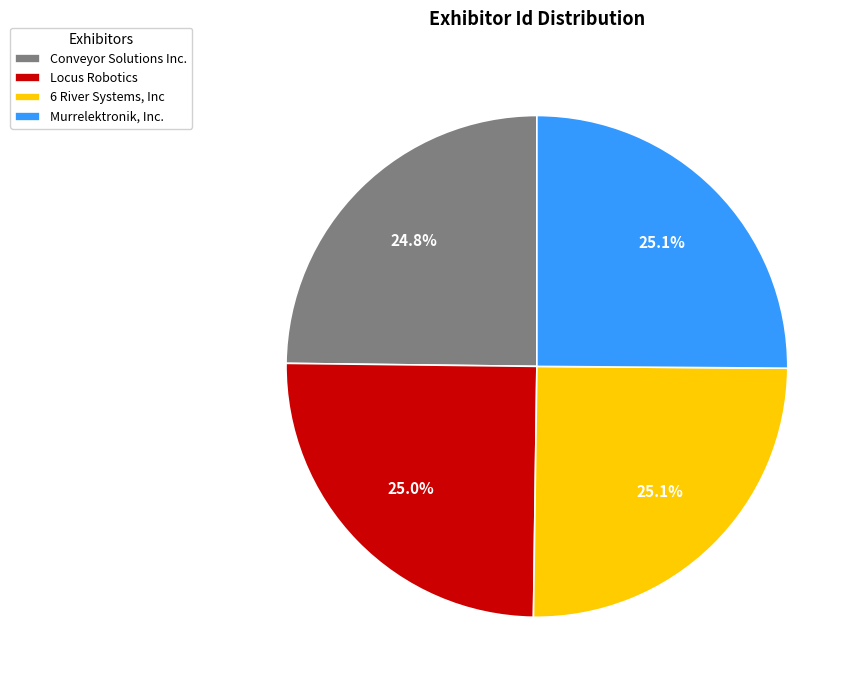

Combined, what portion of the pie is Murrelektronik, Inc. and 6 River Systems, Inc?

50.2%